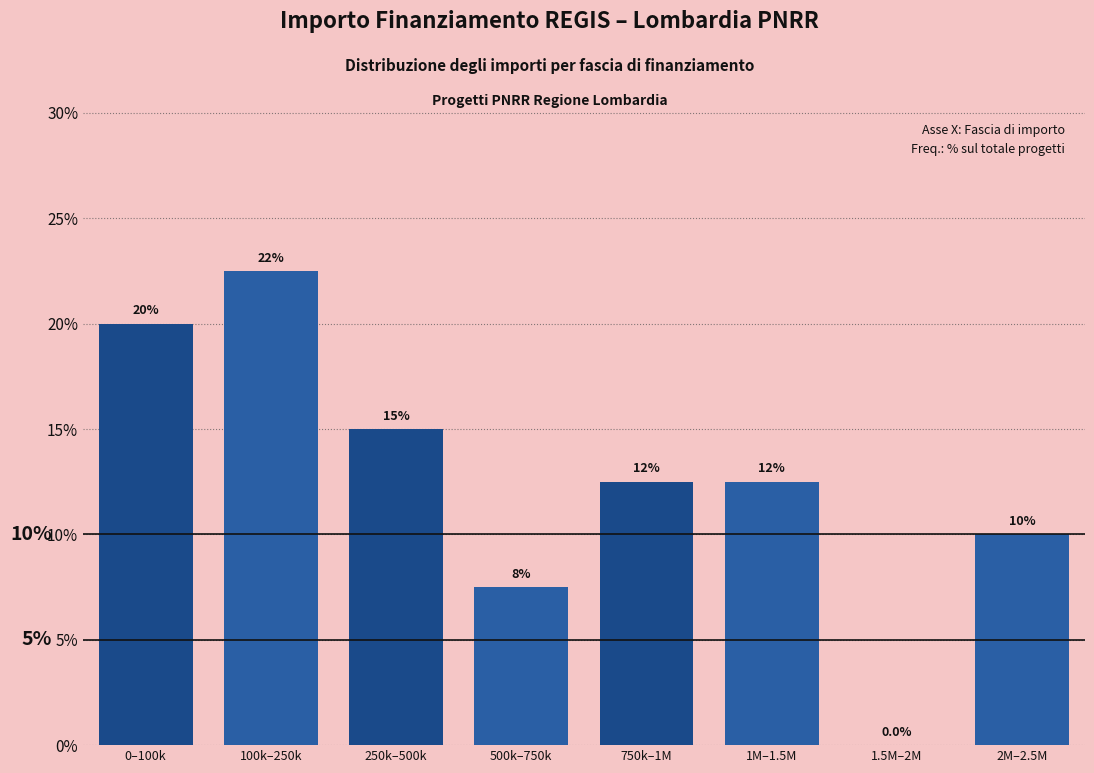

Reading left to right, extract all data points from this chart.

0–100k=20.0	100k–250k=22.5	250k–500k=15.0	500k–750k=7.5	750k–1M=12.5	1M–1.5M=12.5	1.5M–2M=0.0	2M–2.5M=10.0